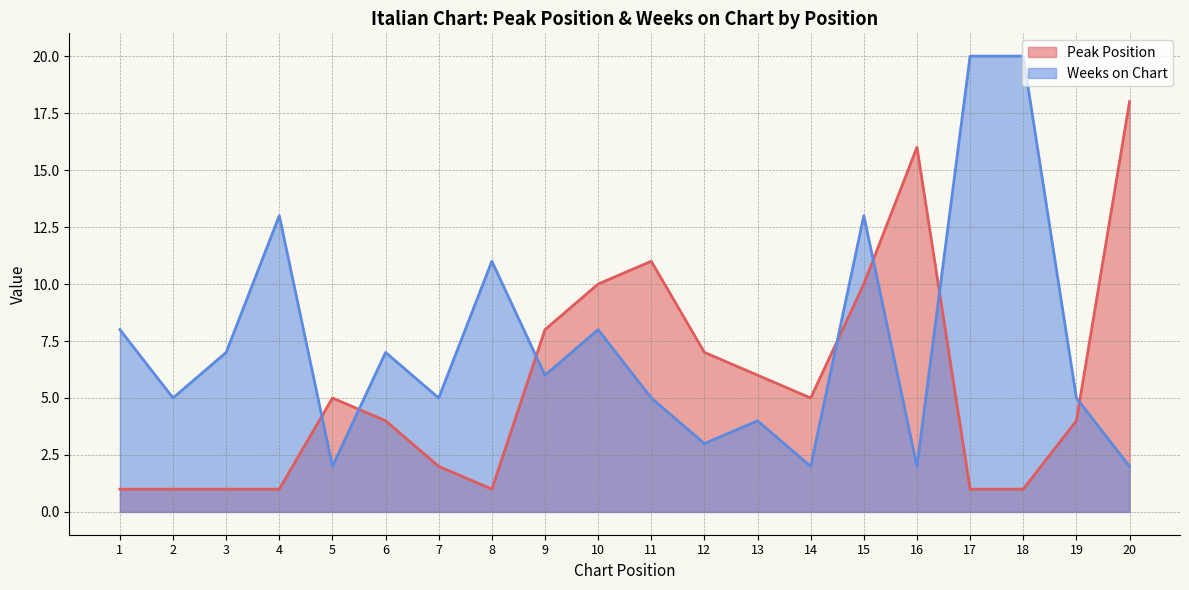

Reading right to left, transcribe all the data shown in this chart.

Peak Position: 20=18	19=4	18=1	17=1	16=16	15=10	14=5	13=6	12=7	11=11	10=10	9=8	8=1	7=2	6=4	5=5	4=1	3=1	2=1	1=1
Weeks on Chart: 20=2	19=5	18=20	17=20	16=2	15=13	14=2	13=4	12=3	11=5	10=8	9=6	8=11	7=5	6=7	5=2	4=13	3=7	2=5	1=8